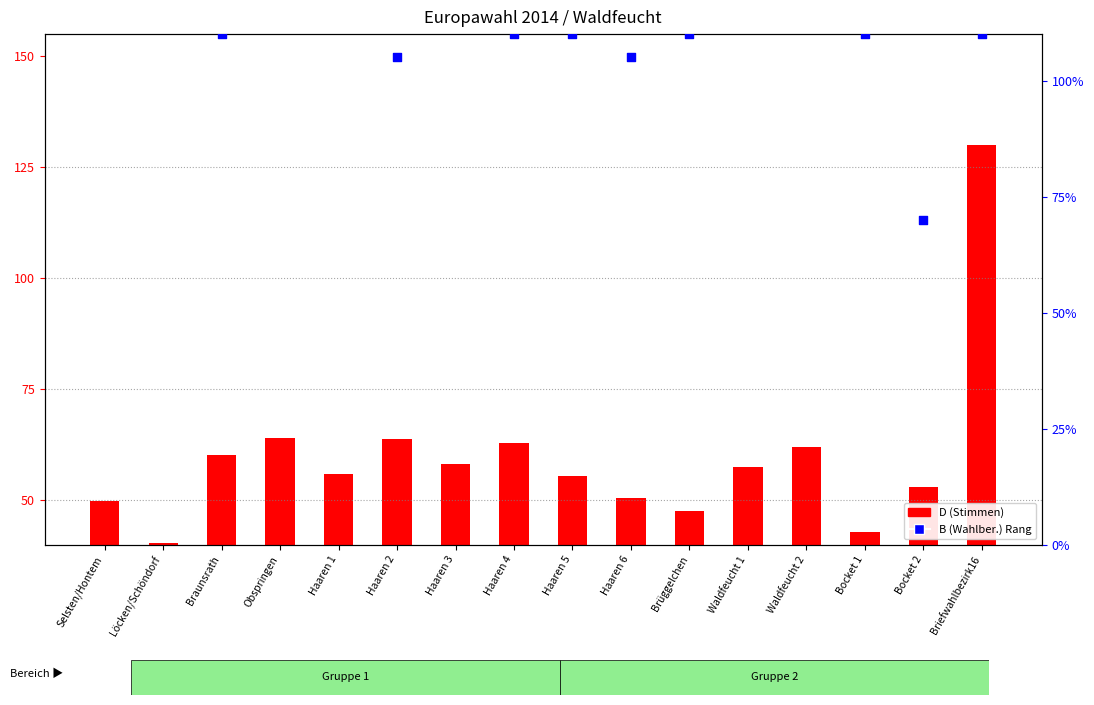

Which series contains the lowest Y value?

D (Stimmen)